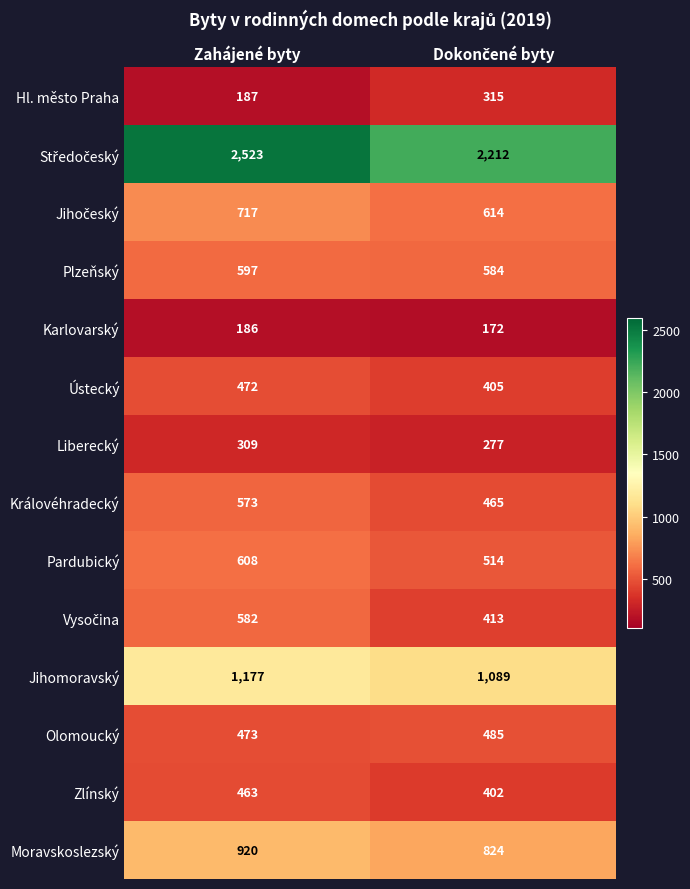

The Královéhradecký series shows 322 at Zahájené byty. True or false?

False